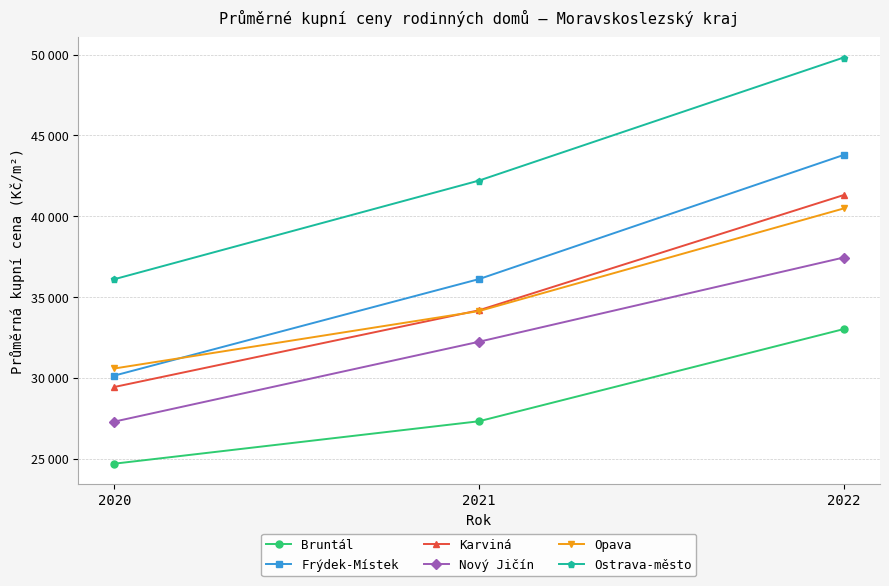

Which category has the highest value across all series?

2022